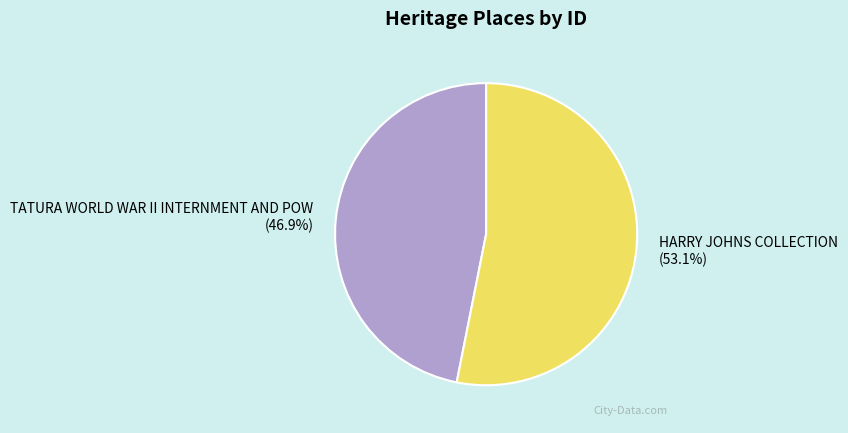

Which has a higher value, TATURA WORLD WAR II INTERNMENT AND POW or HARRY JOHNS COLLECTION?

HARRY JOHNS COLLECTION